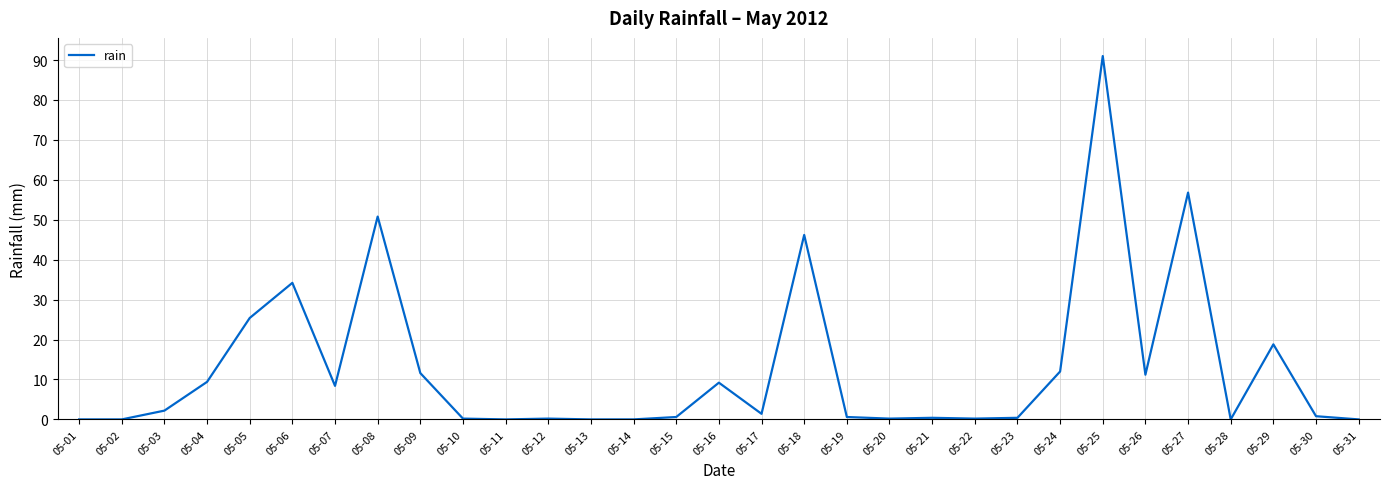

What is the sum of the values at 05-16 and 05-19?

9.8